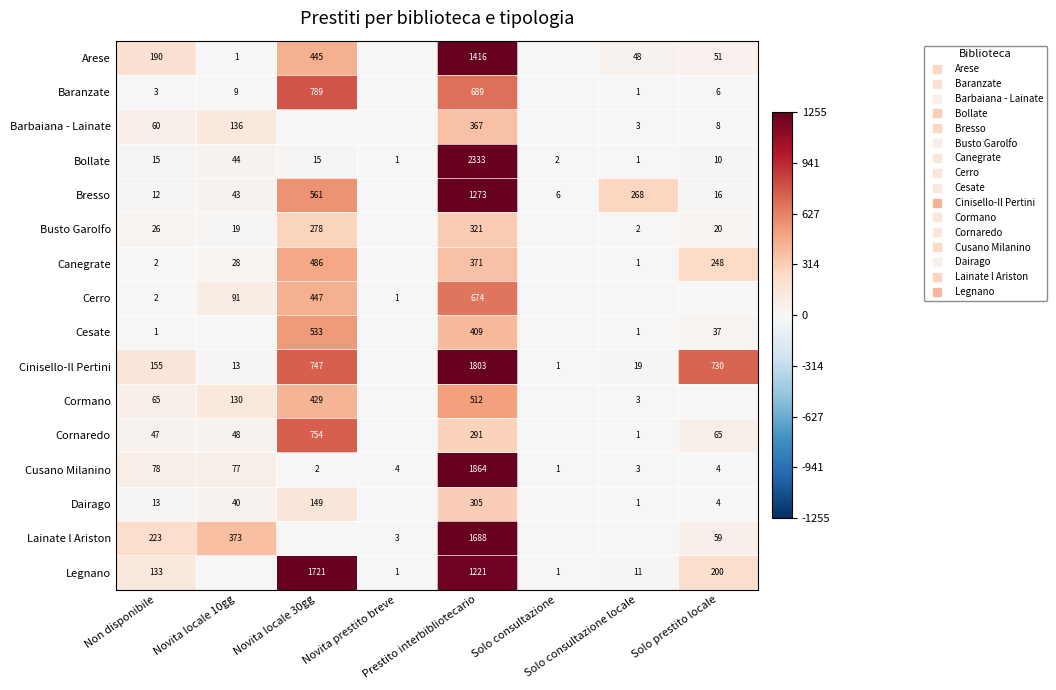

How many values in Dairago are above zero?

6